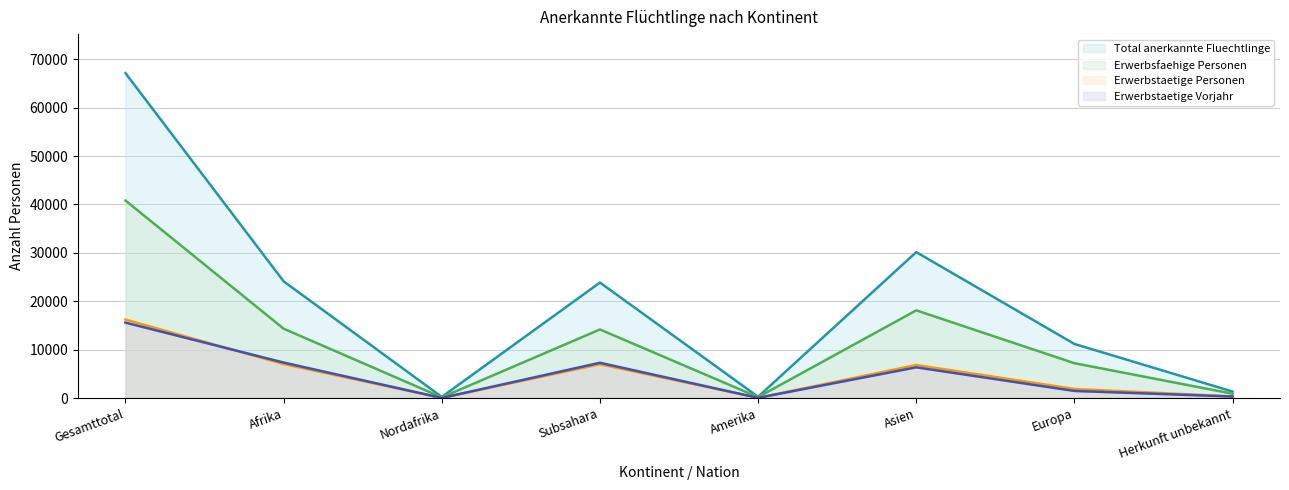

What is the total value across all series at Gesamttotal?

139774